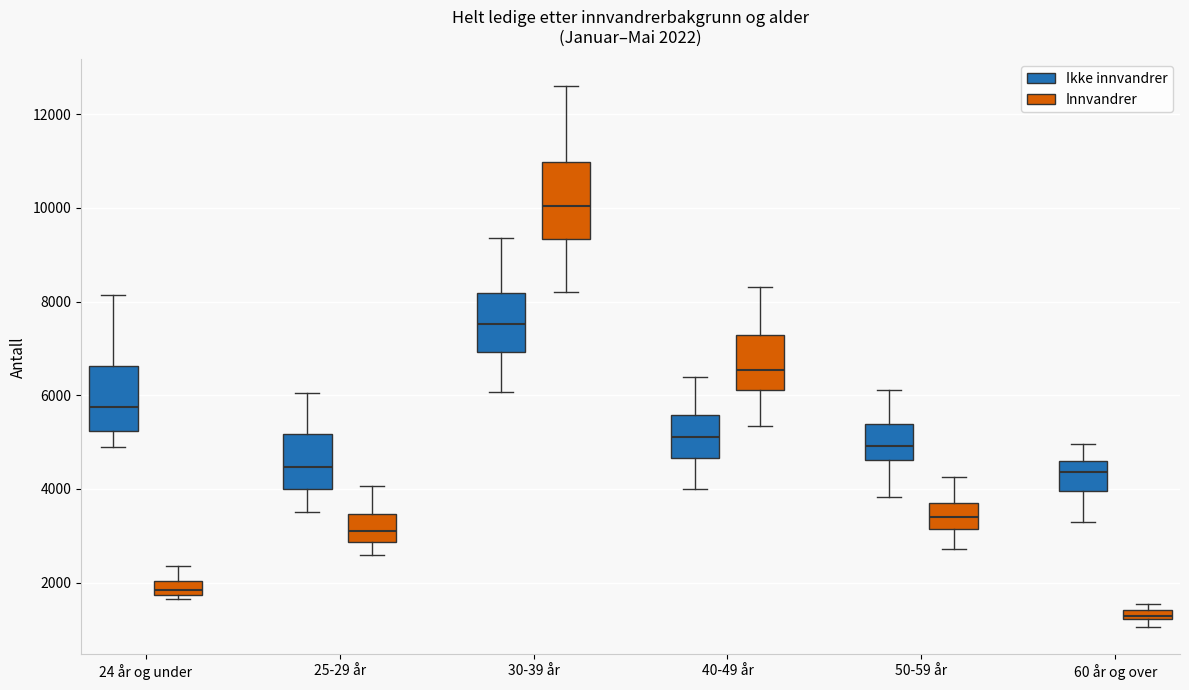

Which box has the lowest median line?

60 år og over (Innvandrer)